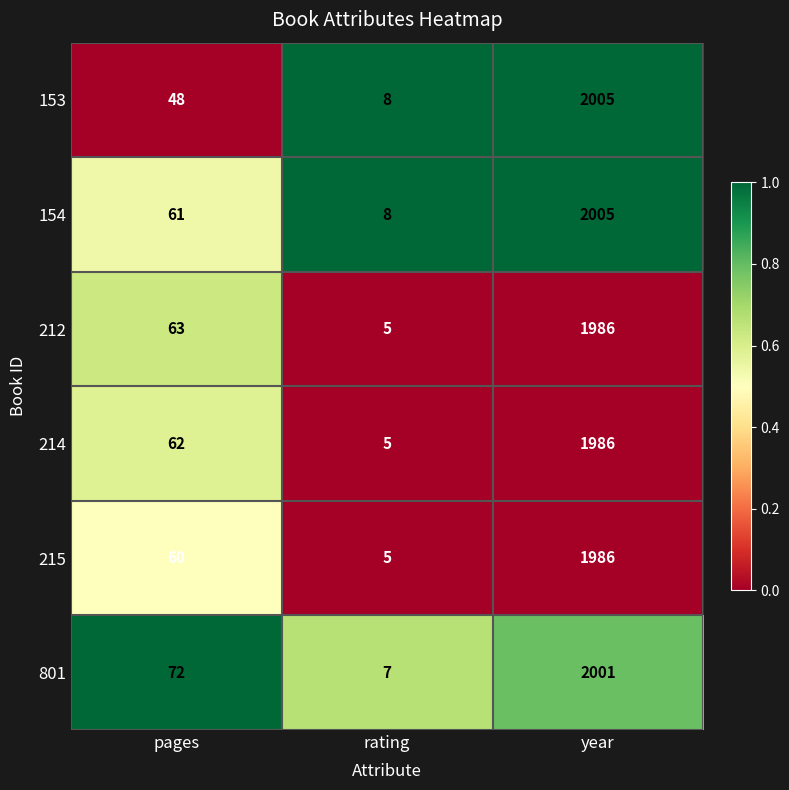

Which label corresponds to the smallest value in the chart?

rating